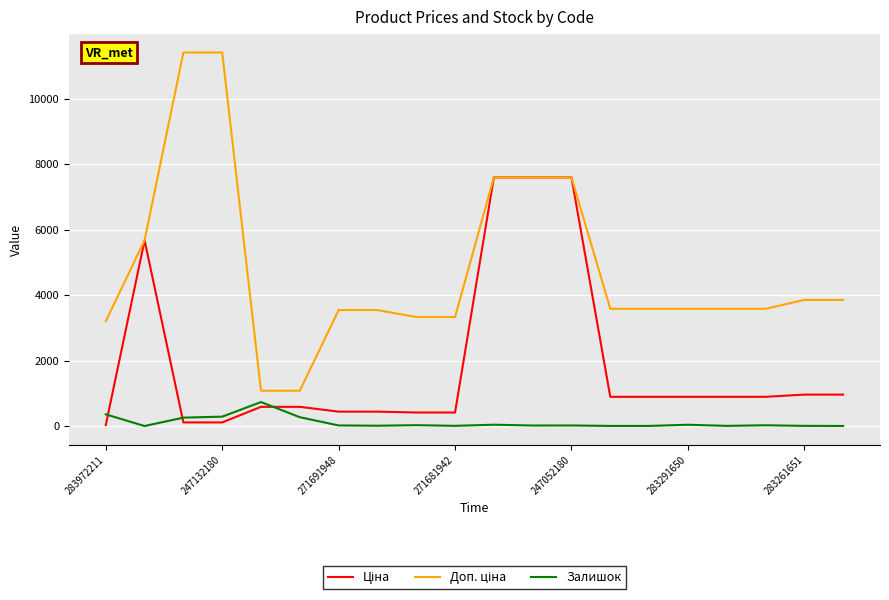

Reading left to right, transcribe all the data shown in this chart.

Ціна: 32.0	5673.8	114.1	114.1	589.9	589.9	443.1	443.1	416.6	416.6	7596.5	7596.5	7596.5	895.9	895.9	895.9	895.9	895.9	963.5	963.5
Доп. ціна: 3205.0	5673.8	11410.0	11410.0	1081.7	1081.7	3545.0	3545.0	3332.5	3332.5	7596.5	7596.5	7596.5	3583.6	3583.6	3583.6	3583.6	3583.6	3854.0	3854.0
Залишок: 360.0	4.0	260.0	290.0	736.0	273.0	22.0	13.0	30.0	10.0	44.0	20.0	21.0	7.0	7.0	43.0	9.0	27.0	9.0	6.0